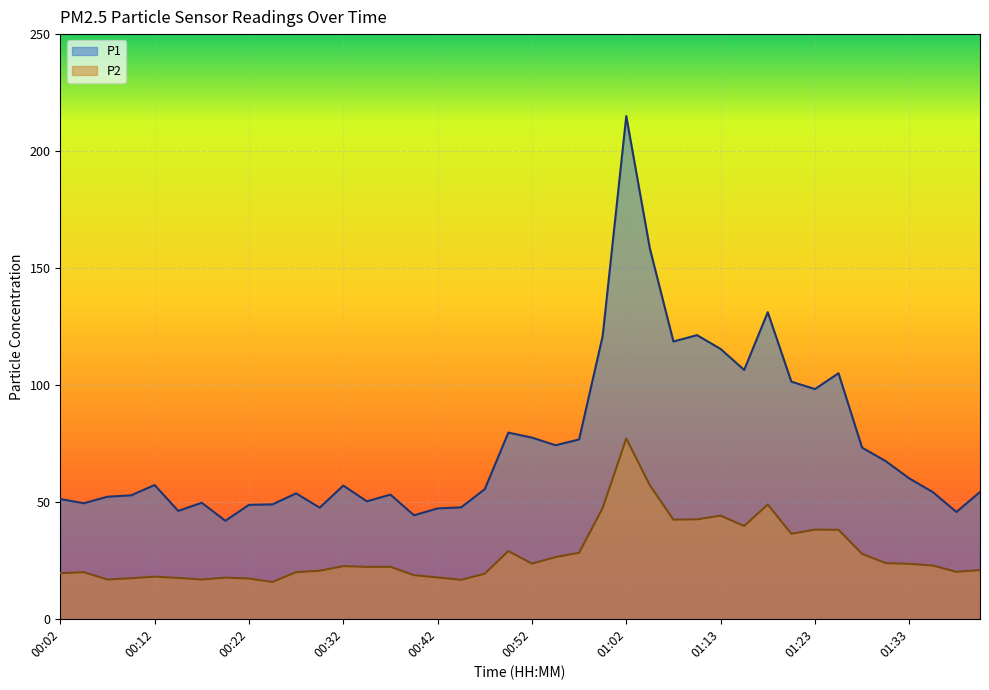

What is the difference between the P2 values at 01:20 and 01:04?

20.8